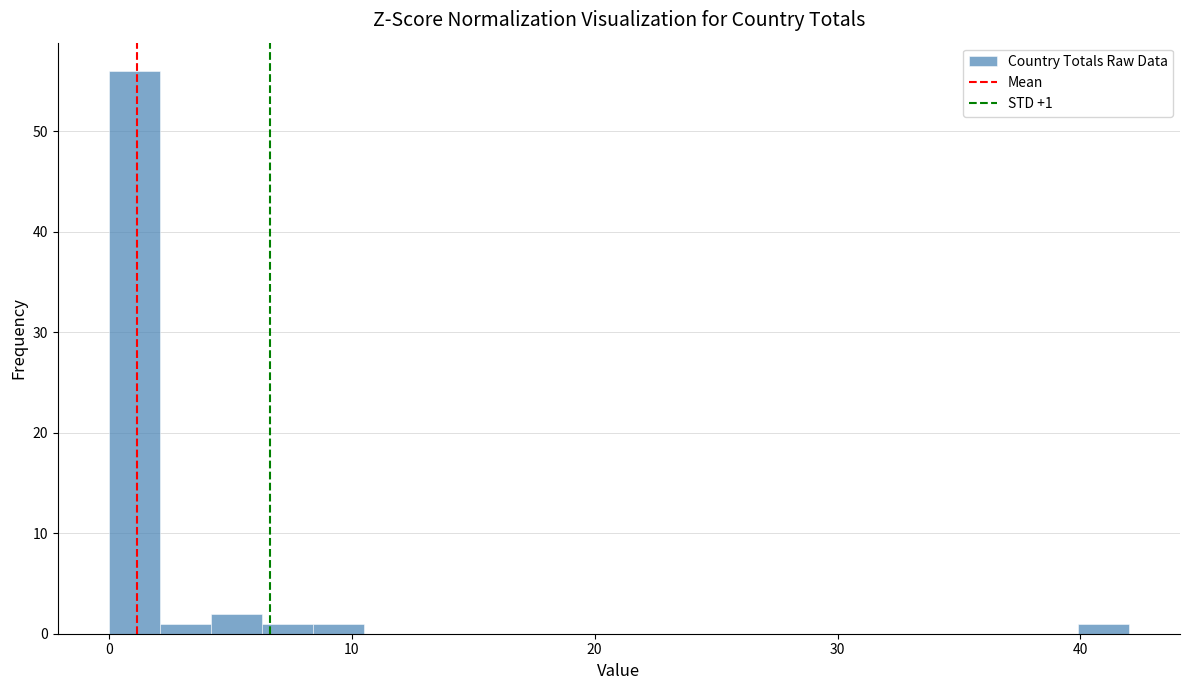

Read against the x-axis, roughly where is the centre of the tallest bar?

1